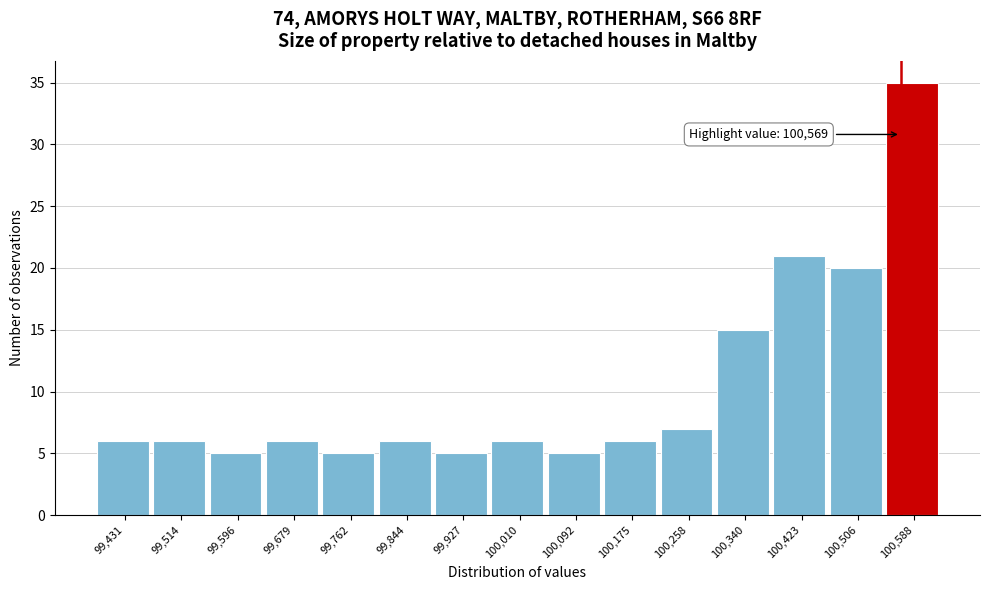

Which range on the x-axis has the tallest bar?

100550 to 100630